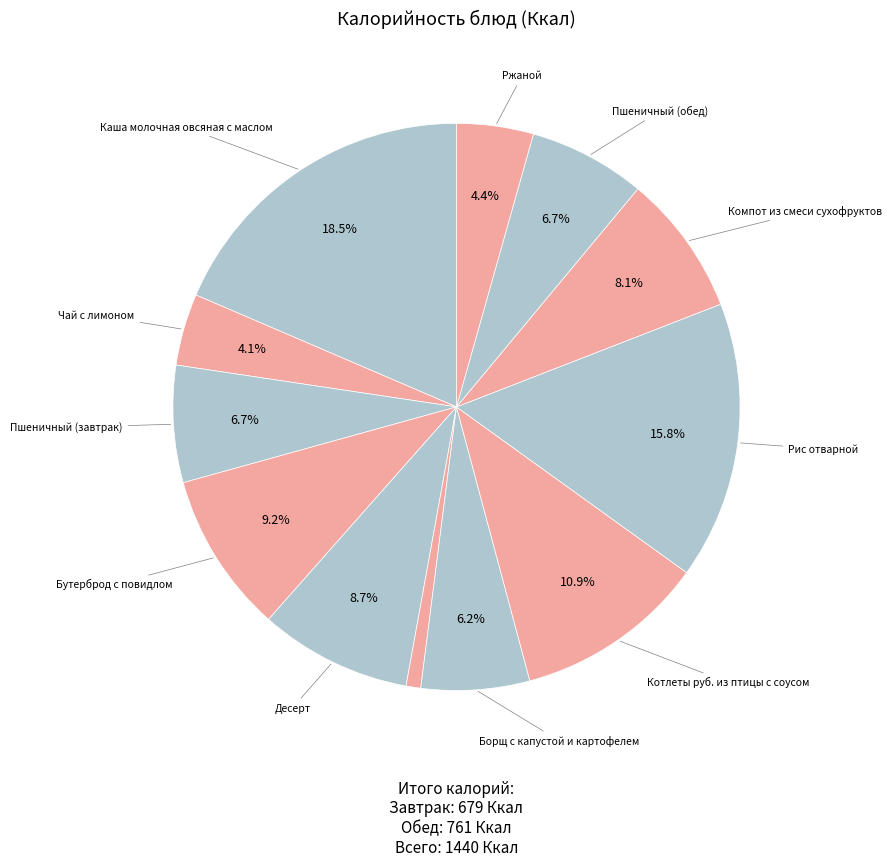

How many slices are in this pie chart?

12